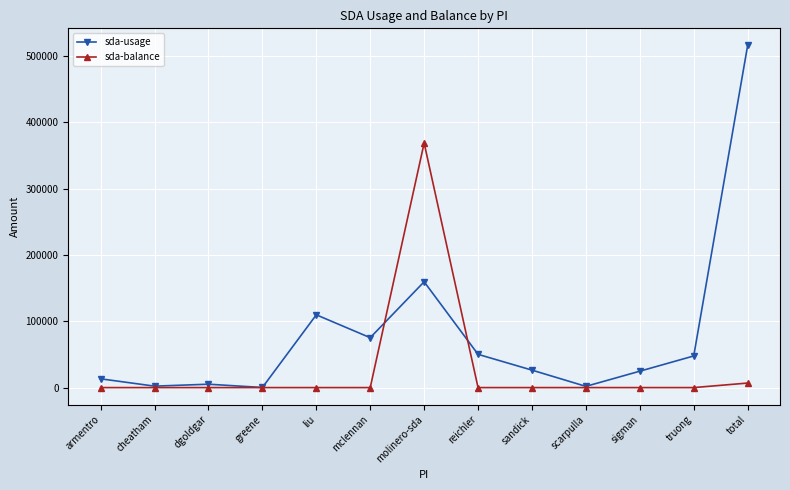

What is the difference between the maximum and minimum values in the sda-balance series?

368941.4